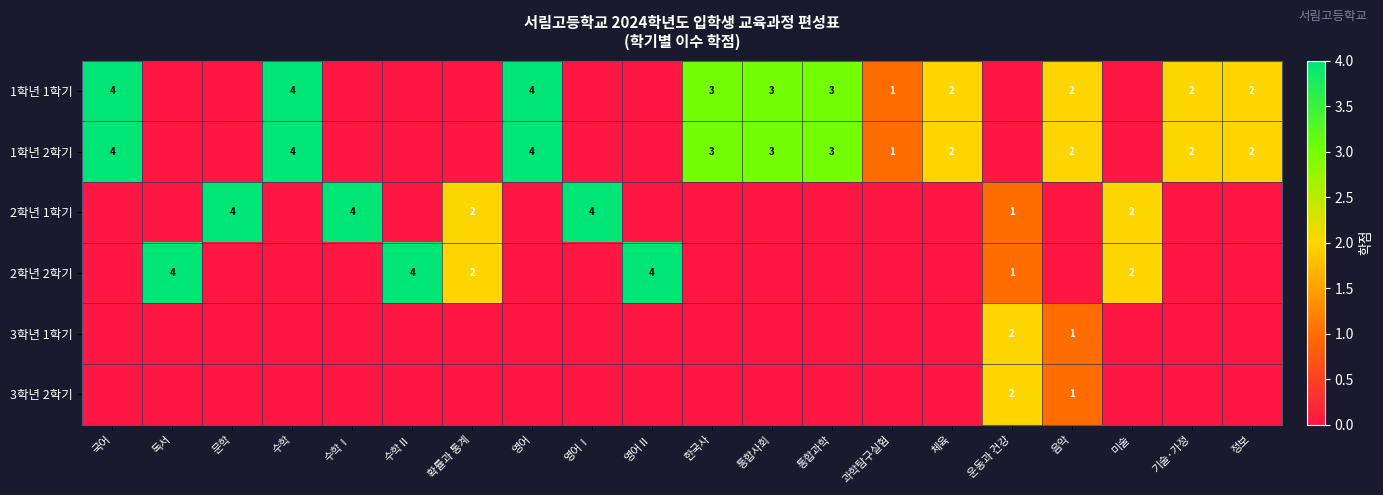

The 1학년 2학기 series shows 3 at 음악. True or false?

False